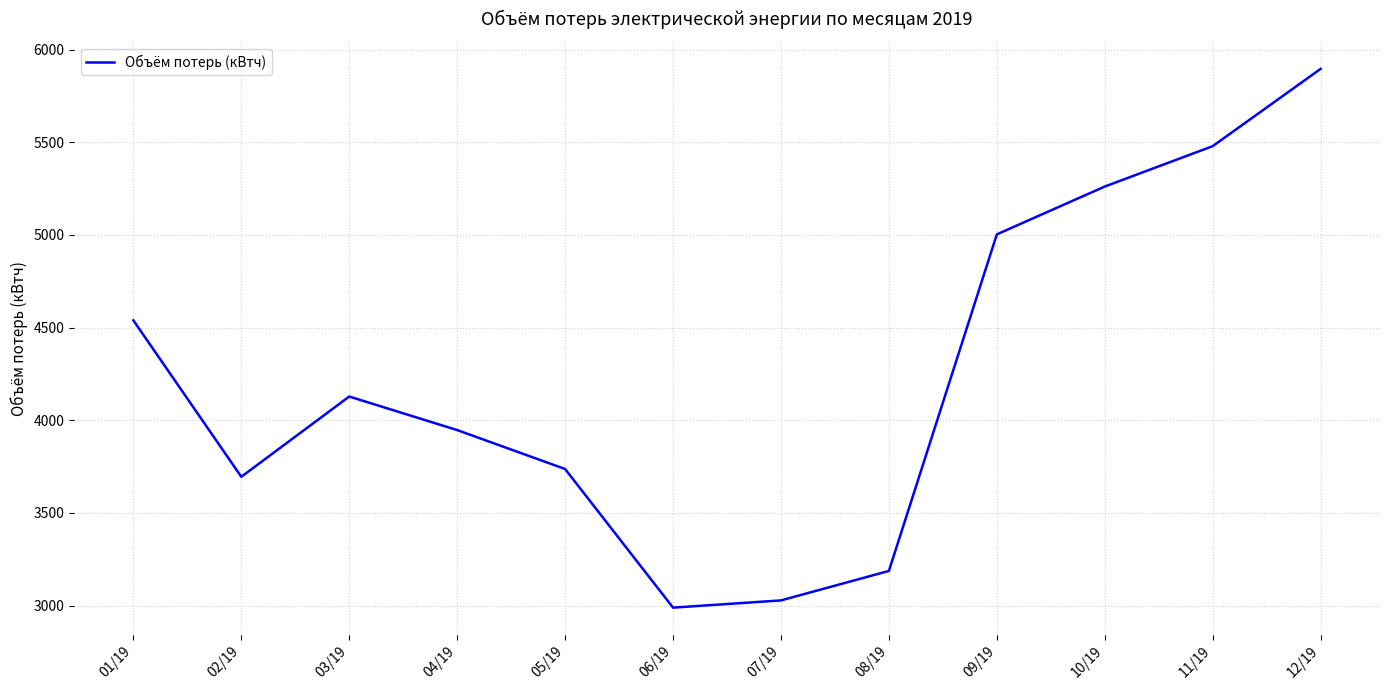

What is the maximum value shown in the chart?

5896